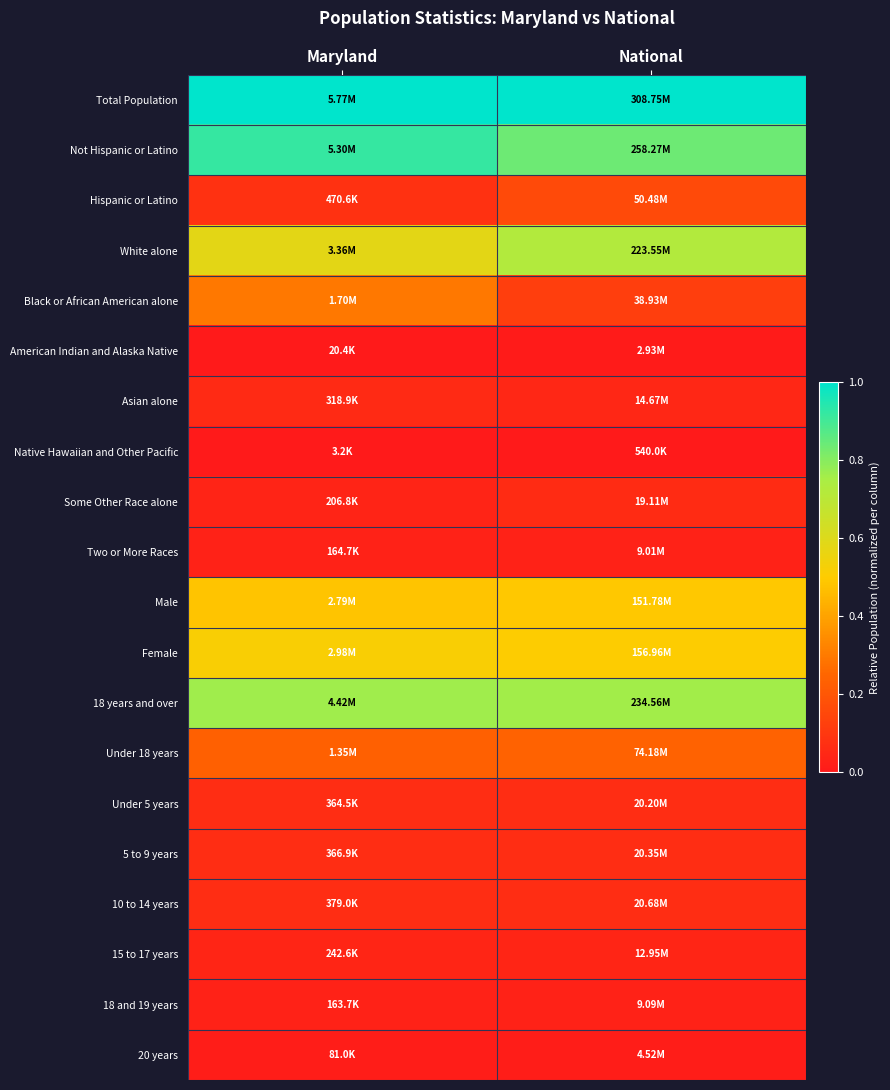

At which category is the sum across all series the highest?

Maryland